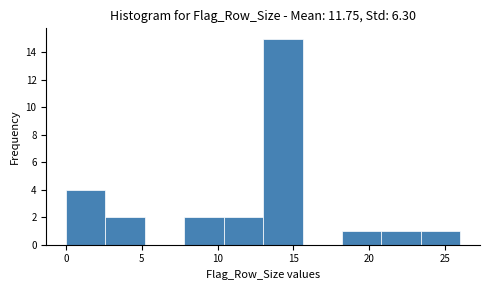

How tall is the bar that spans 23.4 to 26.0 on the x-axis? Neither the bar edges nor the heights are printed on the chart, so give them approximately, as read against the axes.

1